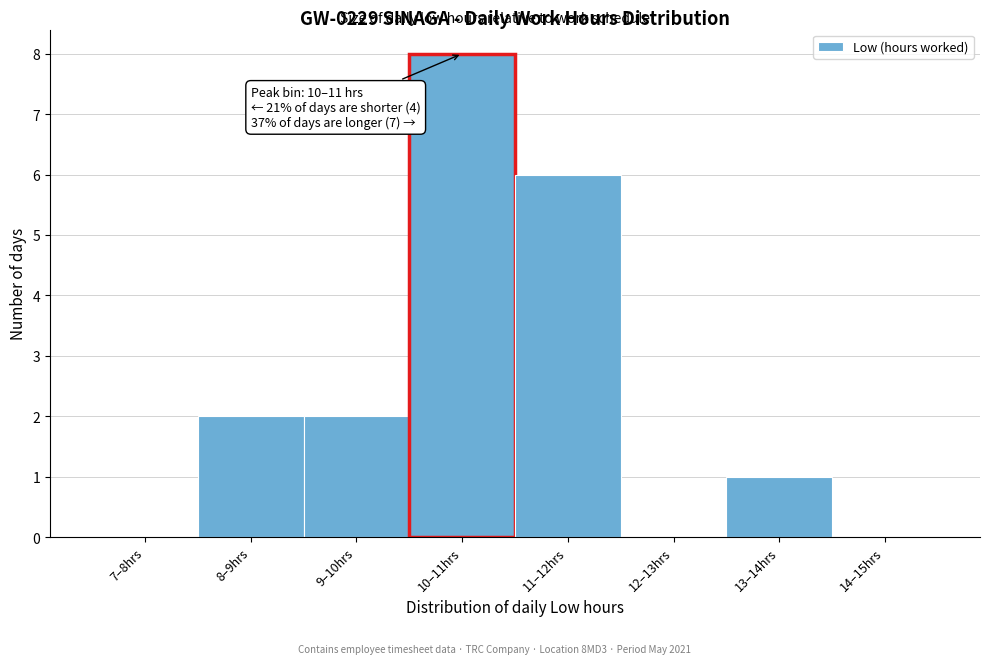

Reading left to right, transcribe all the data shown in this chart.

7–8hrs=0	8–9hrs=2	9–10hrs=2	10–11hrs=8	11–12hrs=6	12–13hrs=0	13–14hrs=1	14–15hrs=0